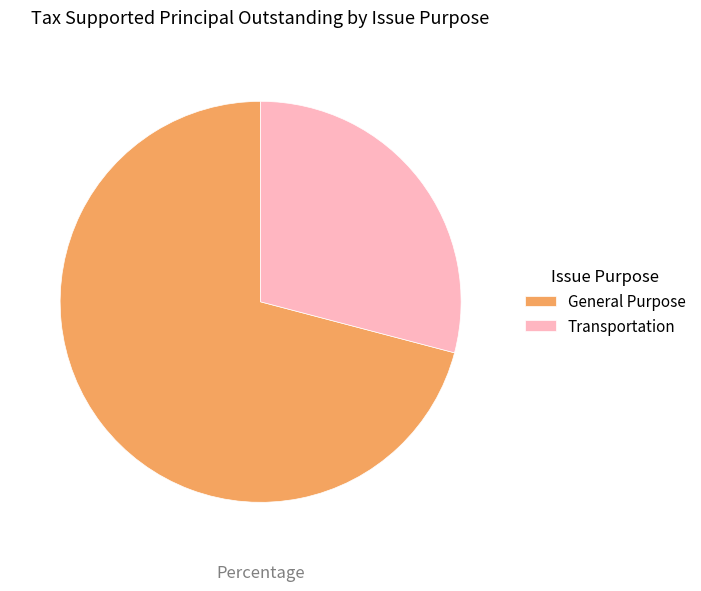

Approximately how many times larger is the value at General Purpose compared to Transportation?

2.4